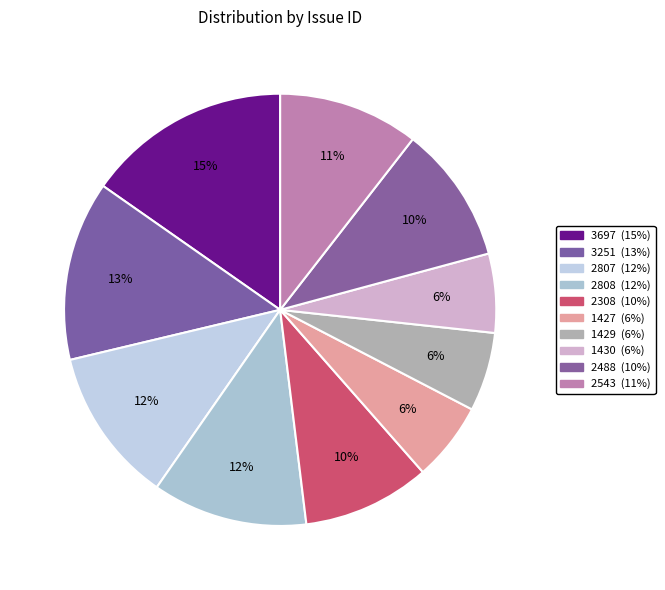

The 2543 slice represents 21% of the pie. True or false?

False